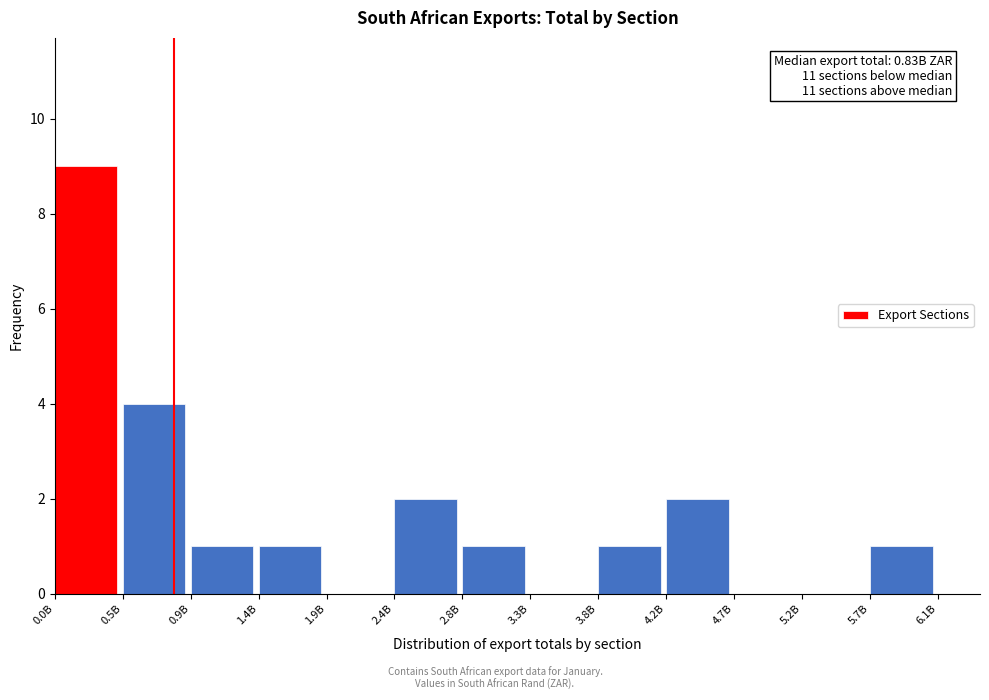

Reading right to left, transcribe all the data shown in this chart.

5.7B=1	5.2B=0	4.7B=0	4.2B=2	3.8B=1	3.3B=0	2.8B=1	2.4B=2	1.9B=0	1.4B=1	0.9B=1	0.5B=4	0.0B=9